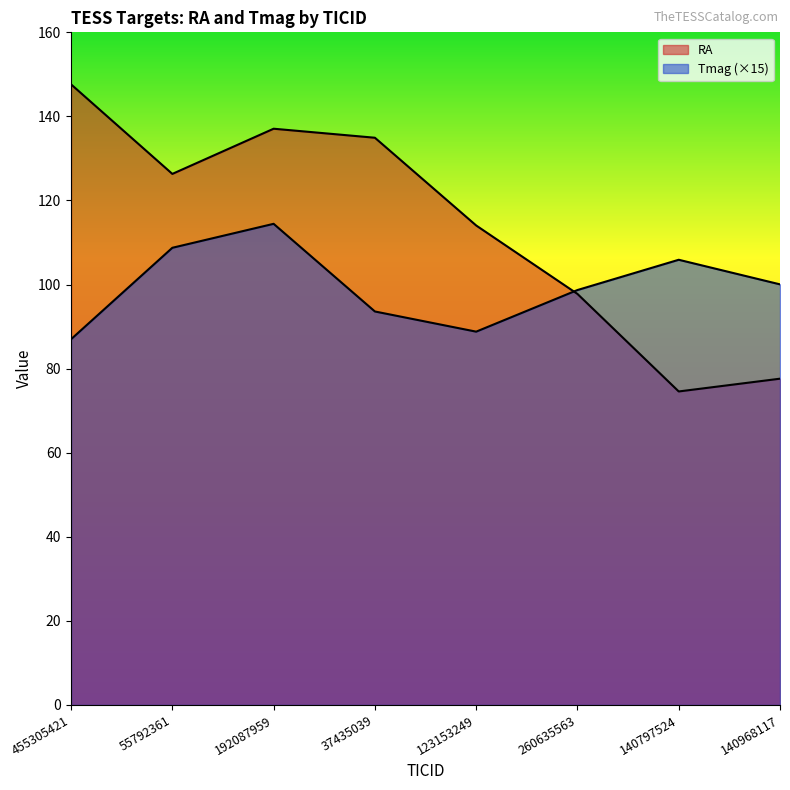

What is the smallest value displayed?

74.6